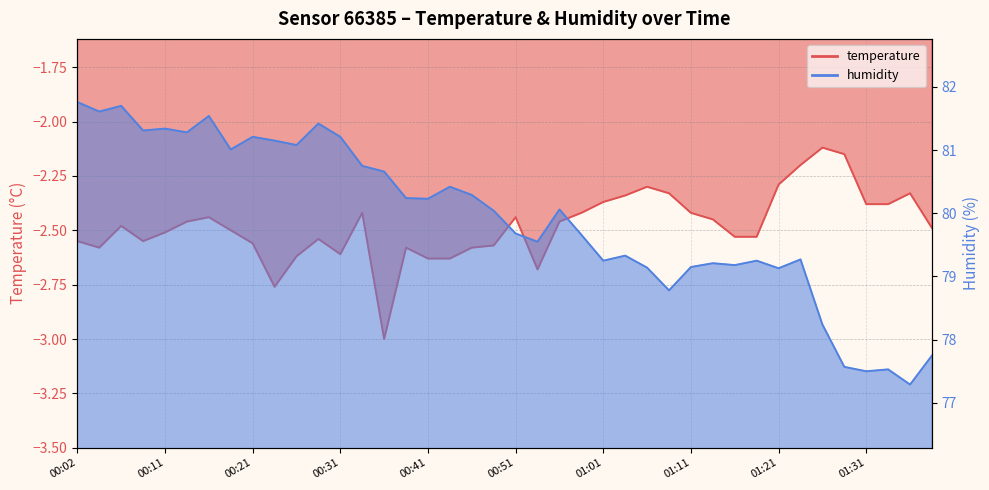

Reading left to right, extract all data points from this chart.

temperature: 00:02=-2.5	00:04=-2.6	00:07=-2.5	00:09=-2.5	00:11=-2.5	00:14=-2.5	00:16=-2.4	00:19=-2.5	00:21=-2.6	00:24=-2.8	00:26=-2.6	00:29=-2.5	00:31=-2.6	00:34=-2.4	00:36=-3.0	00:38=-2.6	00:41=-2.6	00:43=-2.6	00:46=-2.6	00:48=-2.6	00:51=-2.4	00:53=-2.7	00:56=-2.5	00:58=-2.4	01:01=-2.4	01:03=-2.3	01:06=-2.3	01:09=-2.3	01:11=-2.4	01:14=-2.5	01:16=-2.5	01:19=-2.5	01:21=-2.3	01:24=-2.2	01:26=-2.1	01:29=-2.1	01:31=-2.4	01:34=-2.4	01:36=-2.3	01:39=-2.5
humidity: 00:02=81.8	00:04=81.6	00:07=81.7	00:09=81.3	00:11=81.3	00:14=81.3	00:16=81.5	00:19=81.0	00:21=81.2	00:24=81.2	00:26=81.1	00:29=81.4	00:31=81.2	00:34=80.8	00:36=80.7	00:38=80.2	00:41=80.2	00:43=80.4	00:46=80.3	00:48=80.0	00:51=79.7	00:53=79.5	00:56=80.1	00:58=79.7	01:01=79.2	01:03=79.3	01:06=79.1	01:09=78.8	01:11=79.2	01:14=79.2	01:16=79.2	01:19=79.2	01:21=79.1	01:24=79.3	01:26=78.2	01:29=77.6	01:31=77.5	01:34=77.5	01:36=77.3	01:39=77.8